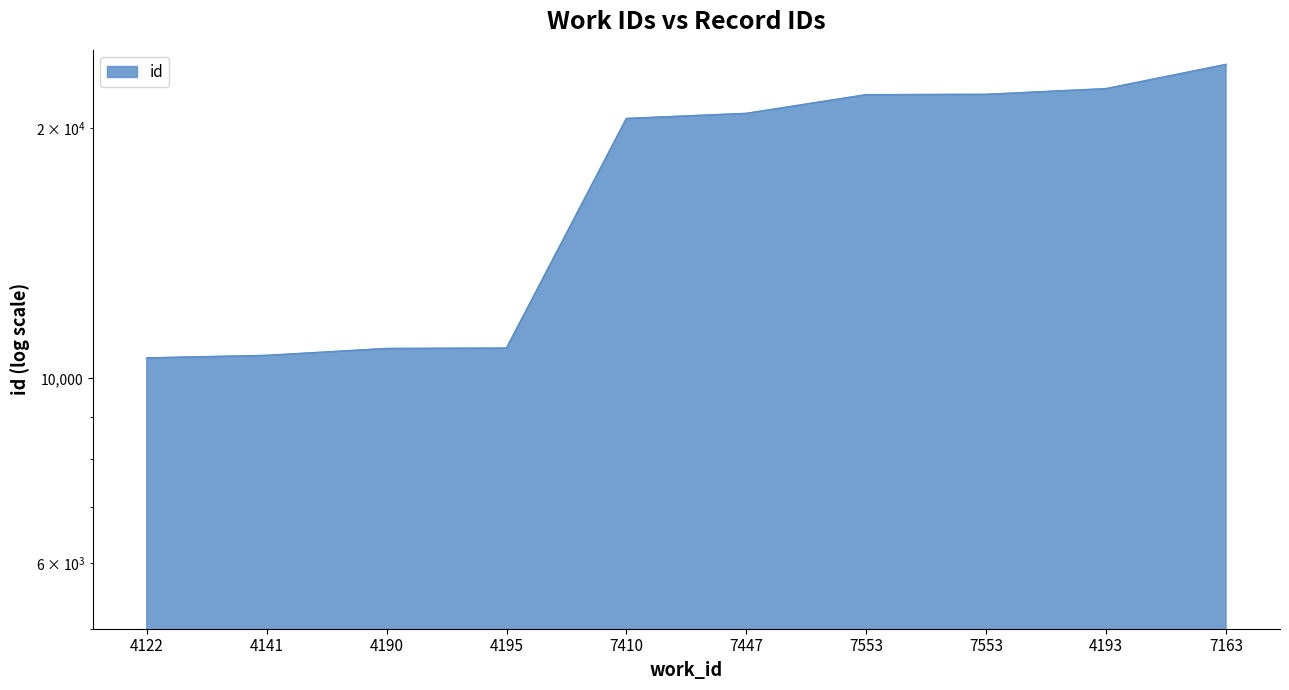

Where is the data nearest to the value 17222?

7410